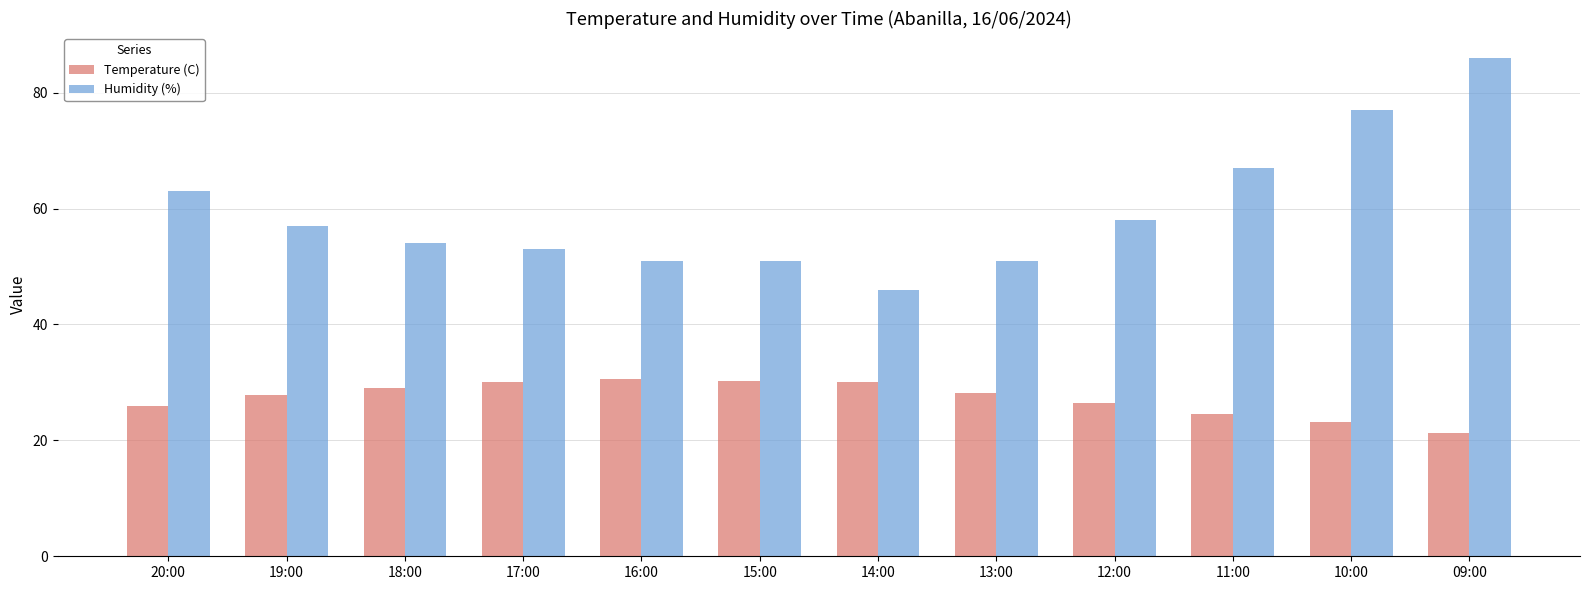

What is the value of the Humidity (%) bar at the 1st from the left?

63.0